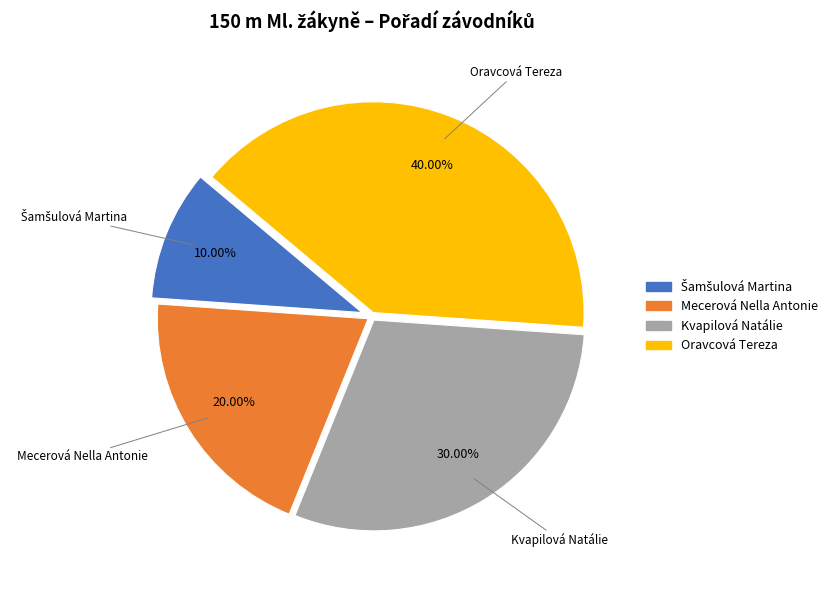

Count the number of slices in the pie.

4